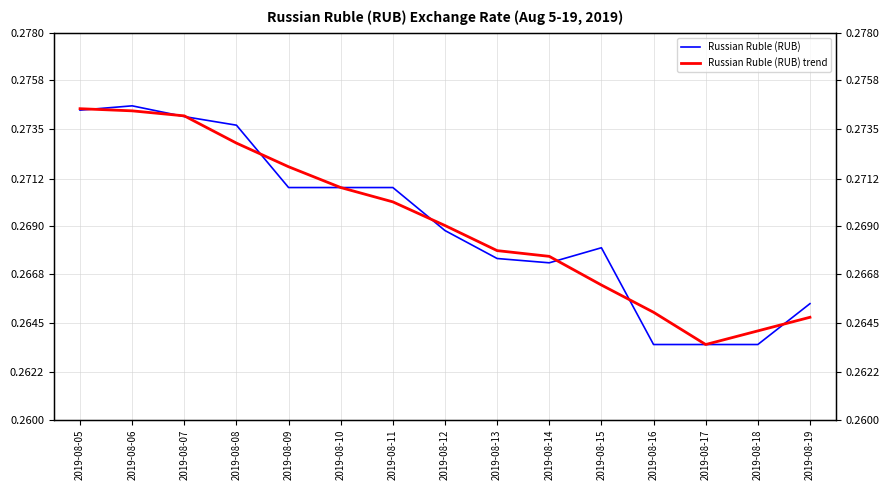

Reading left to right, list all the values displayed in this chart.

Russian Ruble (RUB): 0.3	0.3	0.3	0.3	0.3	0.3	0.3	0.3	0.3	0.3	0.3	0.3	0.3	0.3	0.3
Russian Ruble (RUB) trend: 0.3	0.3	0.3	0.3	0.3	0.3	0.3	0.3	0.3	0.3	0.3	0.3	0.3	0.3	0.3